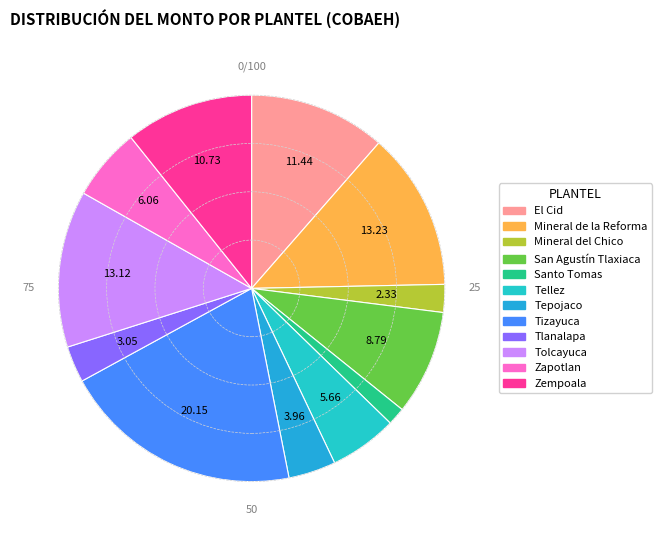

How many segments does this pie chart have?

12